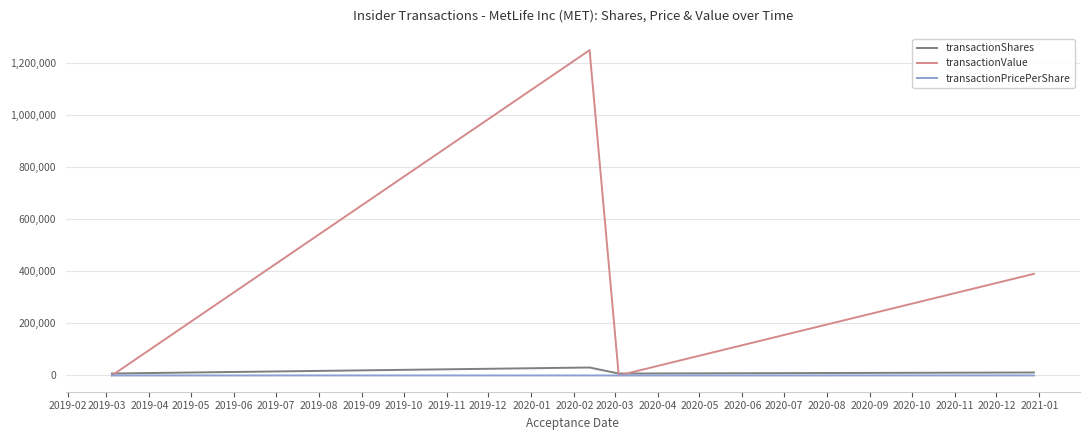

Which series has the largest total across all categories?

transactionValue